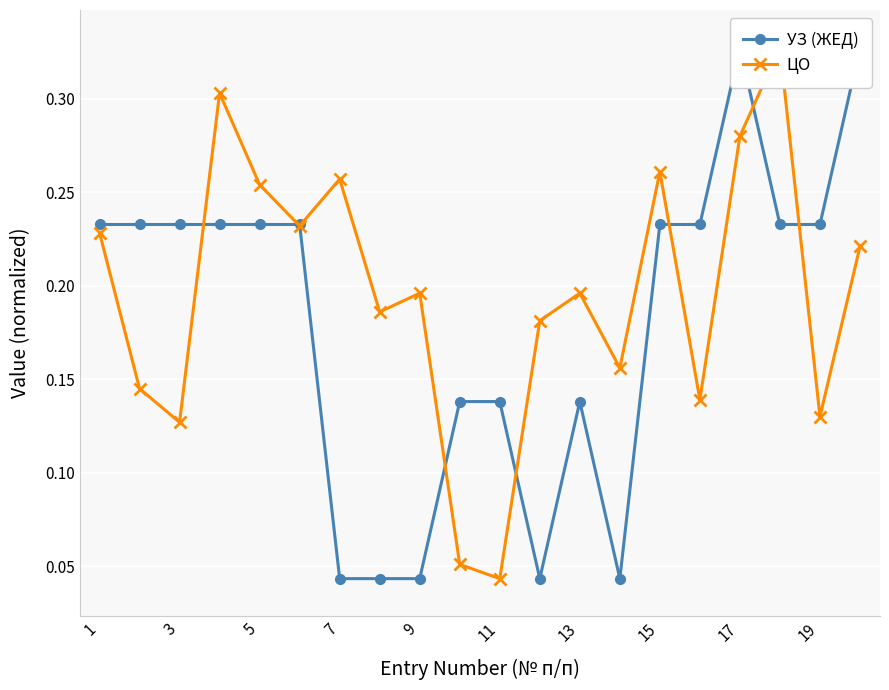

What are all the series names shown in the legend?

УЗ (ЖЕД), ЦО